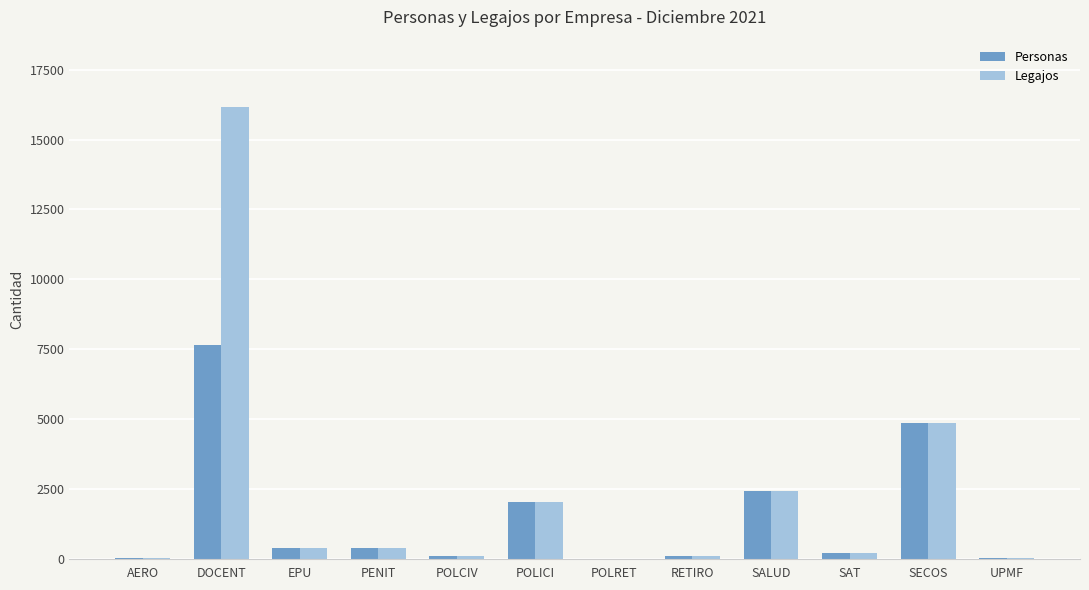

How many groups of bars are there?

12